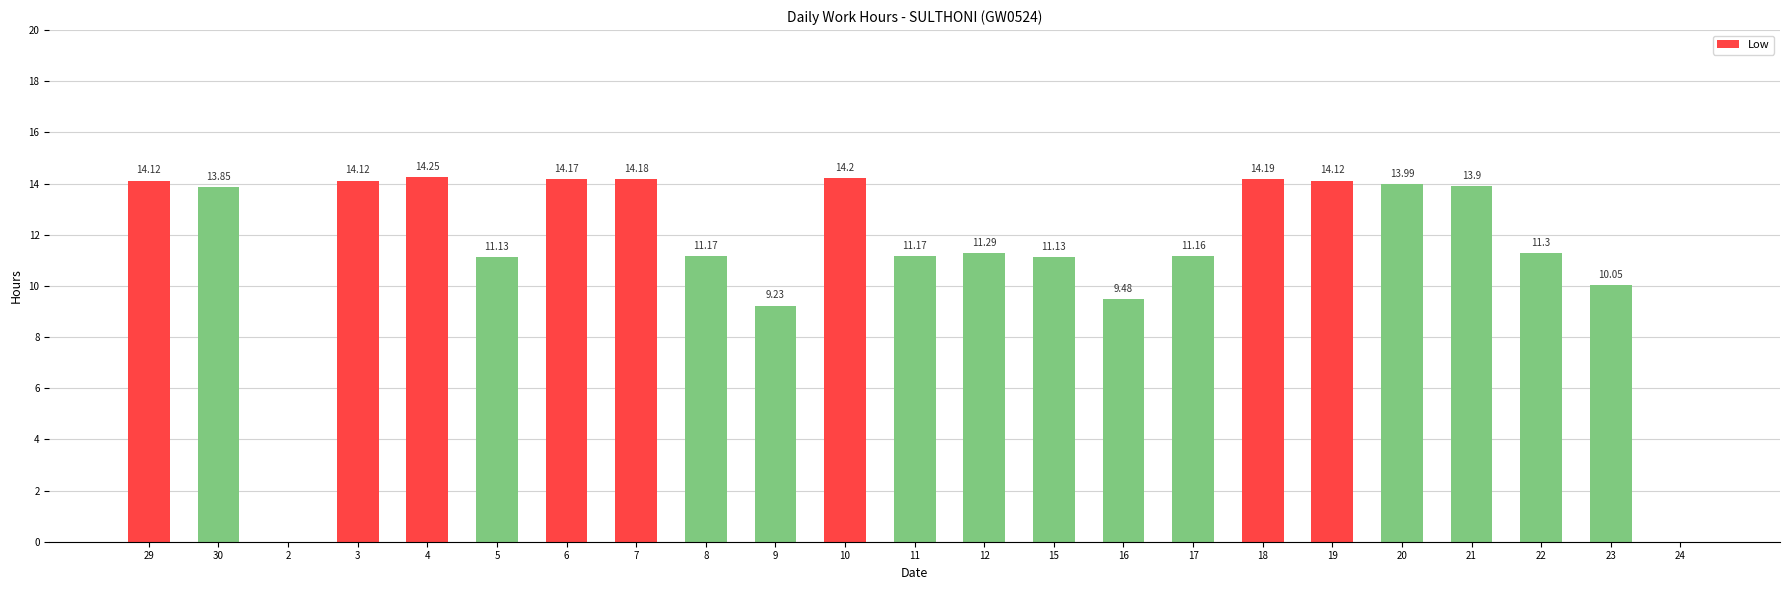

What is the change in value from 16 to 21?

+4.4